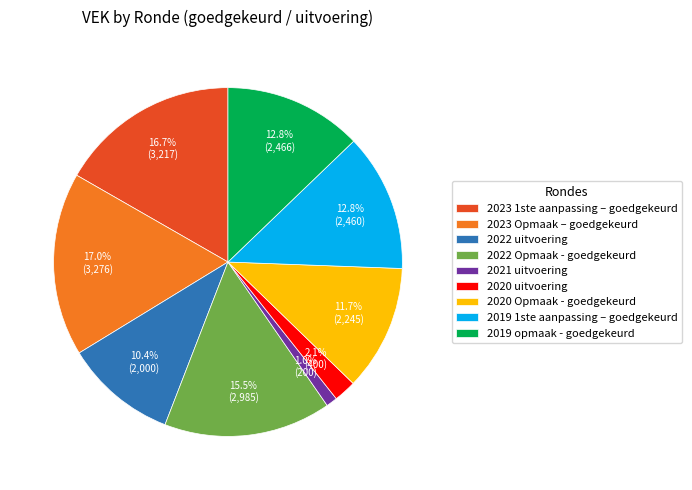

Is 2020 uitvoering the majority of the pie?

No